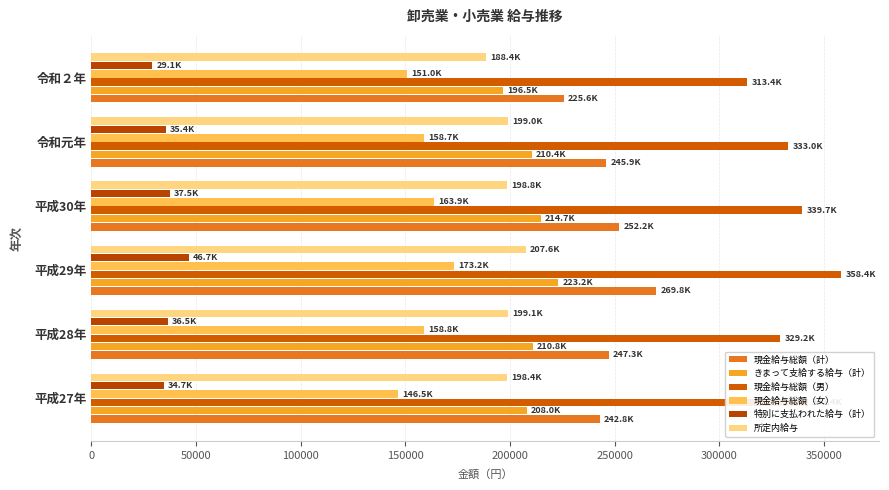

List the series in order of their peak value, highest first.

現金給与総額（男）, 現金給与総額（計）, きまって支給する給与（計）, 所定内給与, 現金給与総額（女）, 特別に支払われた給与（計）